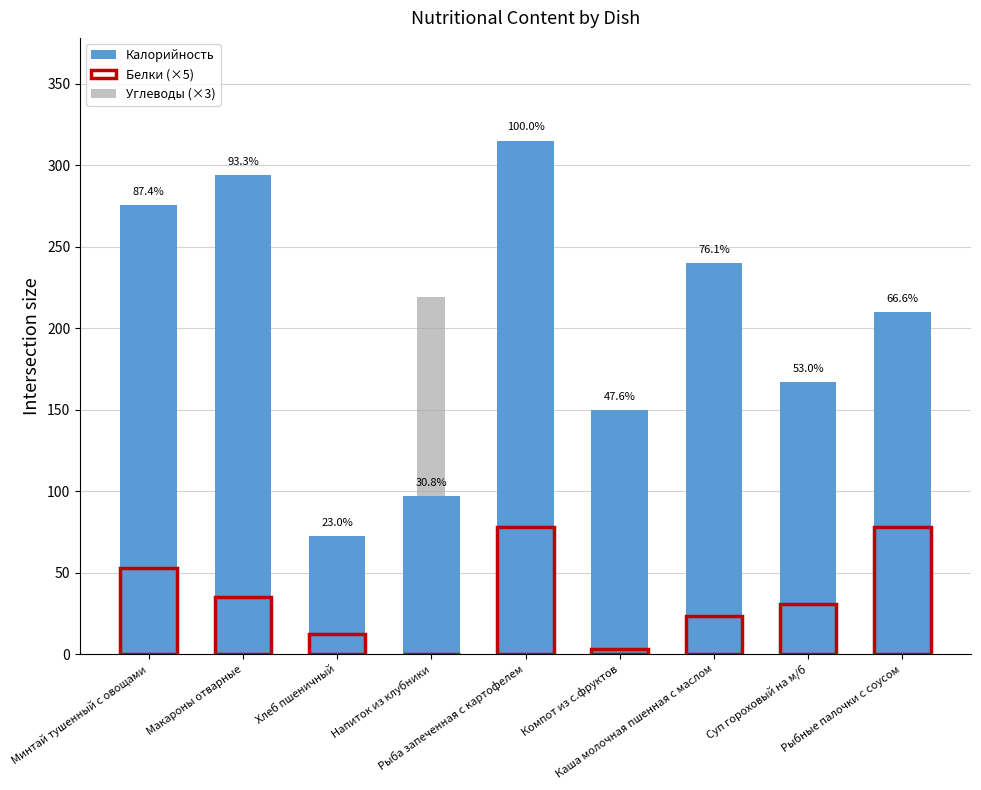

List the labels in order of Калорийность value, smallest first.

Хлеб пшеничный, Напиток из клубники, Компот из с.фруктов, Суп гороховый на м/б, Рыбные палочки с соусом, Каша молочная пшенная с маслом, Минтай тушенный с овощами, Макароны отварные, Рыба запеченная с картофелем